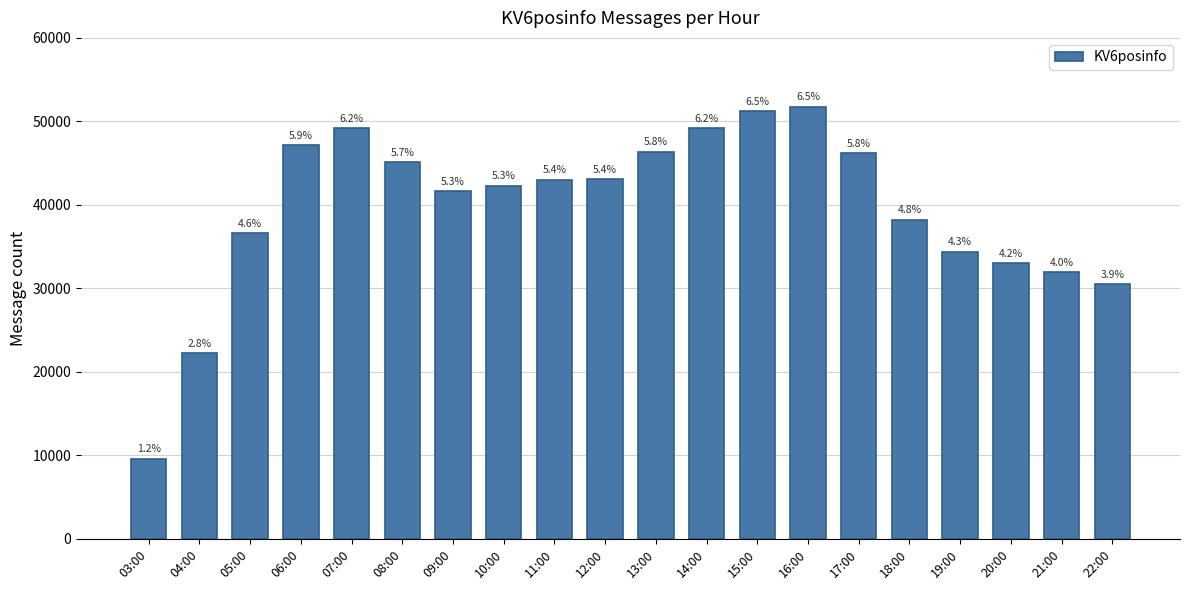

How many bars are there in total?

20